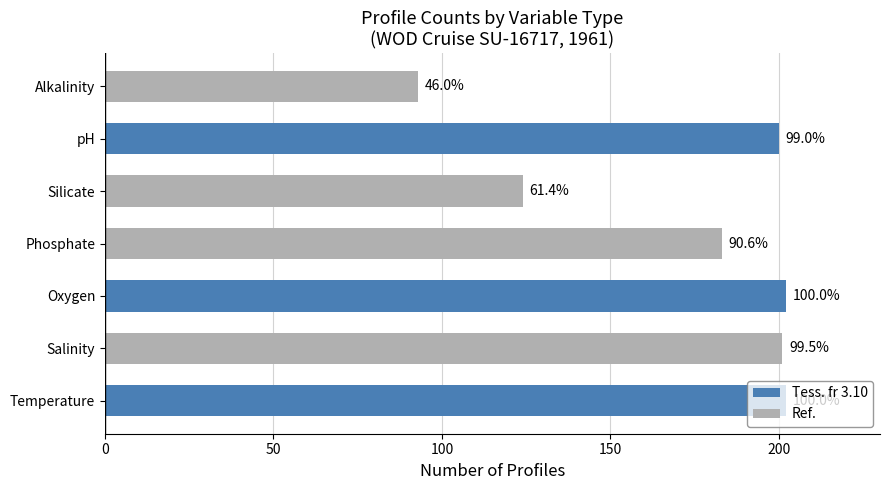

Are the bars horizontal?

Yes